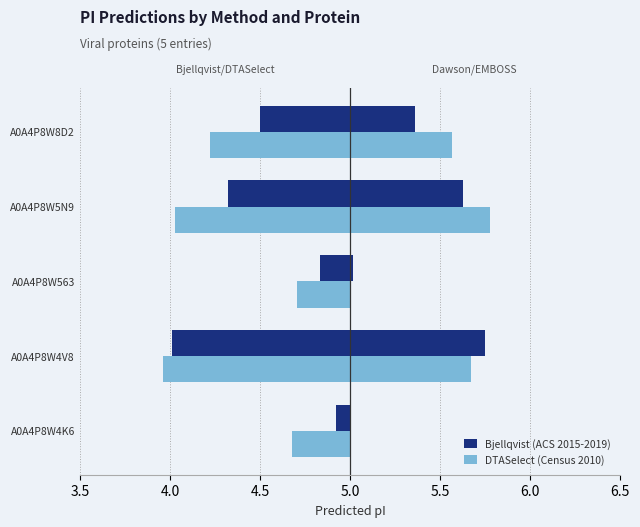

What is the value of the Bjellqvist (ACS 2015-2019) bar at the 5th from the left?

-0.5